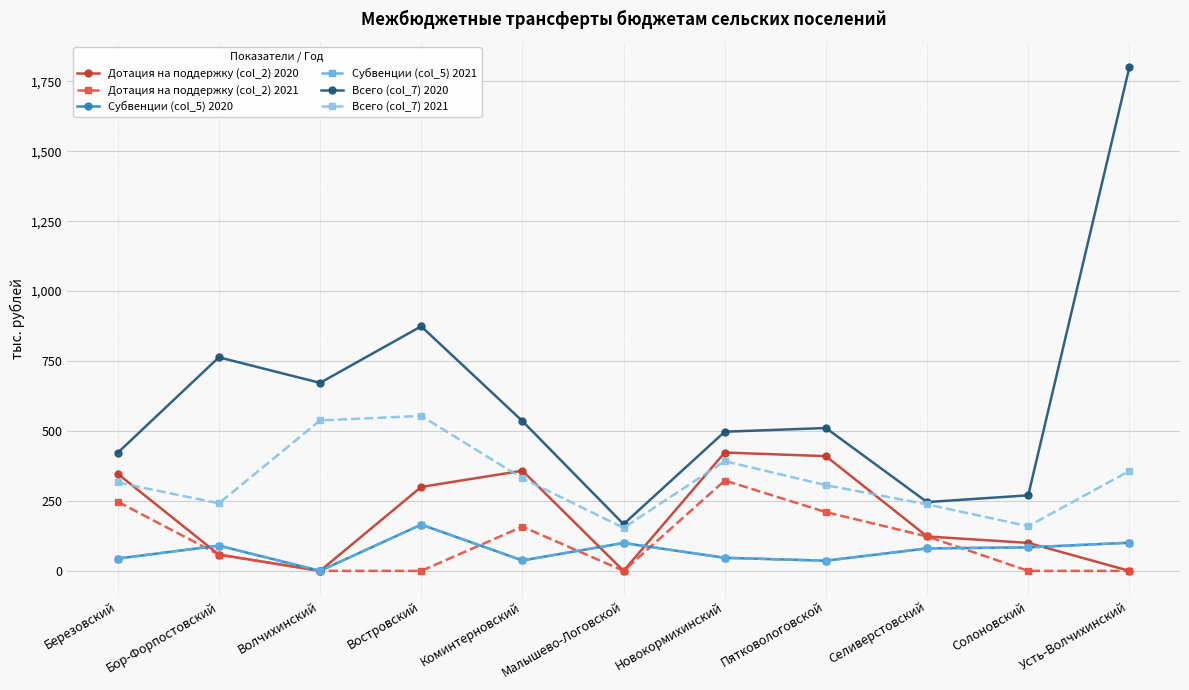

In Дотация на поддержку (col_2) 2020, how many points are lower than both neighbors (excluding endpoints)?

2